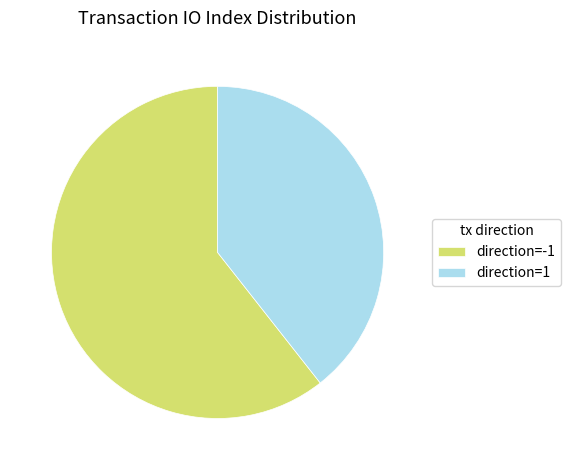

Rank the categories by value from lowest to highest.

direction=1, direction=-1